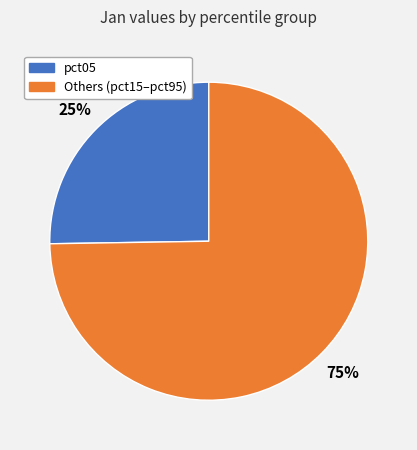

Does any single category account for the majority?

Yes